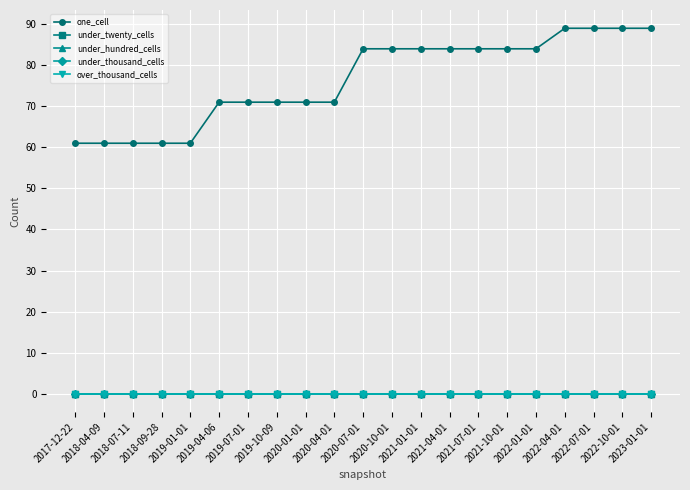

At which label is under_twenty_cells closest to 0?

2017-12-22